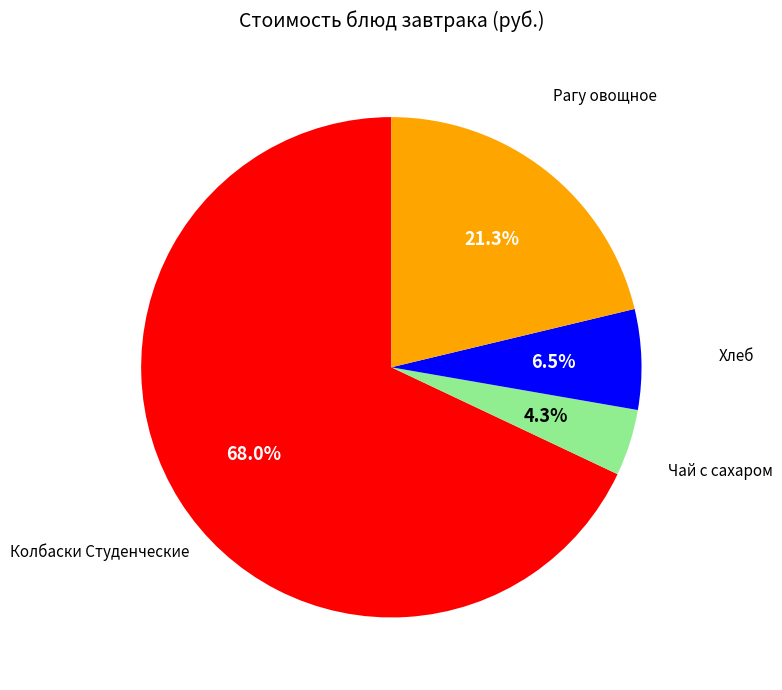

Does any single category account for the majority?

Yes